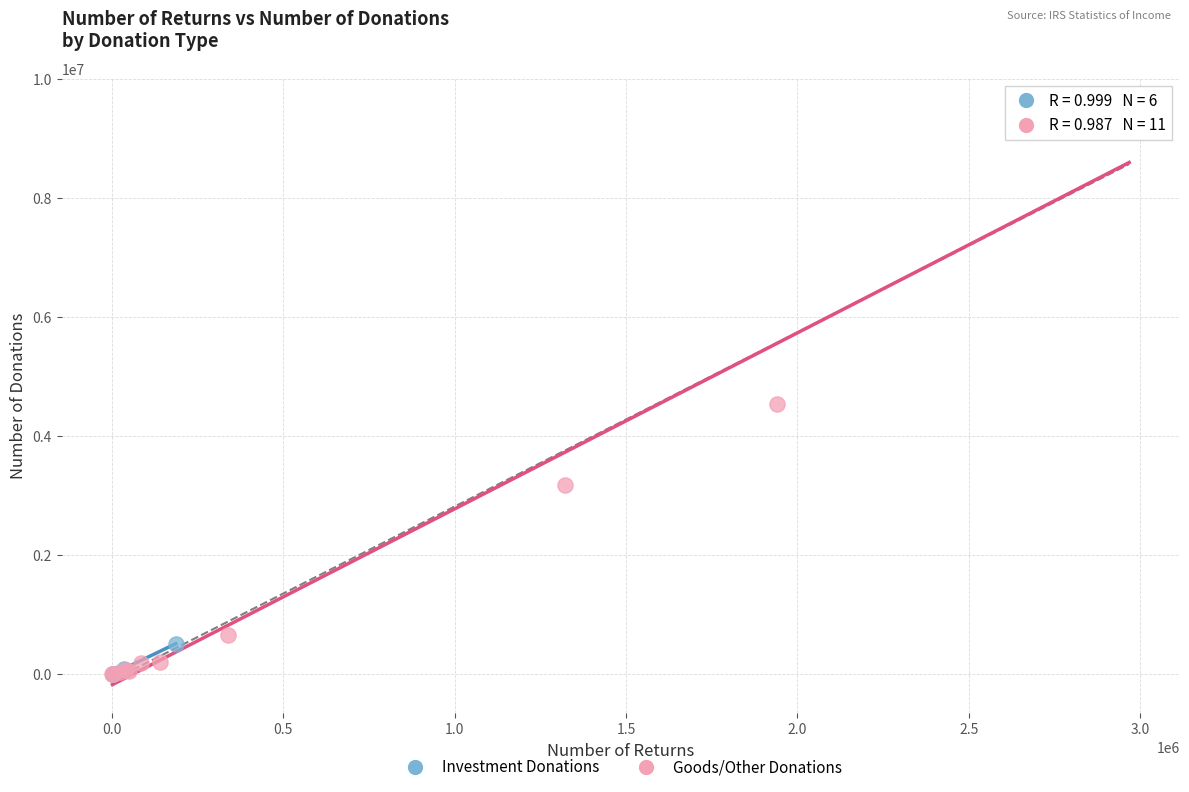

Which series reaches the maximum Y coordinate?

Goods/Other Donations